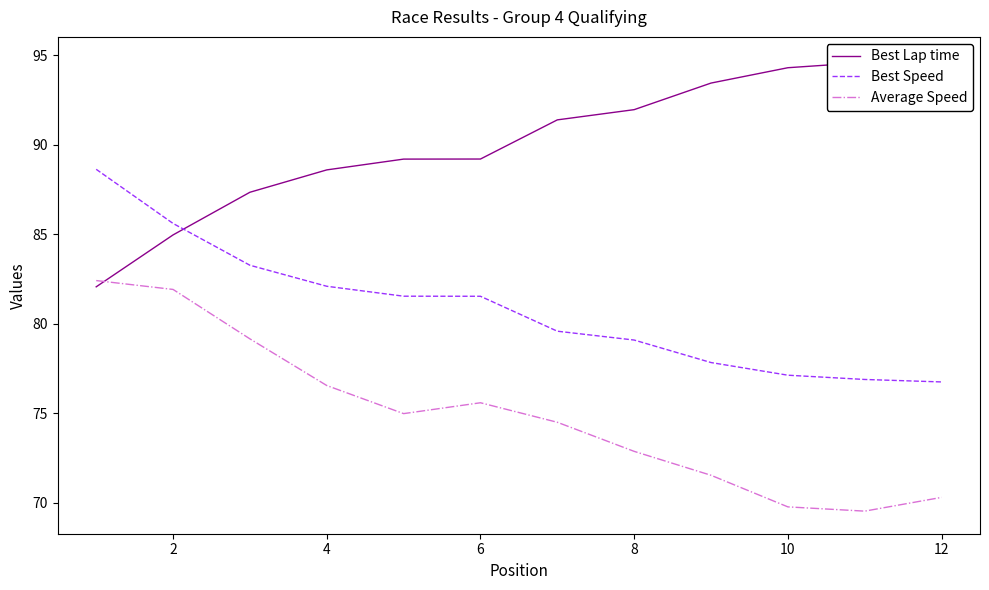

What is the average value of the Best Lap time series?

90.1